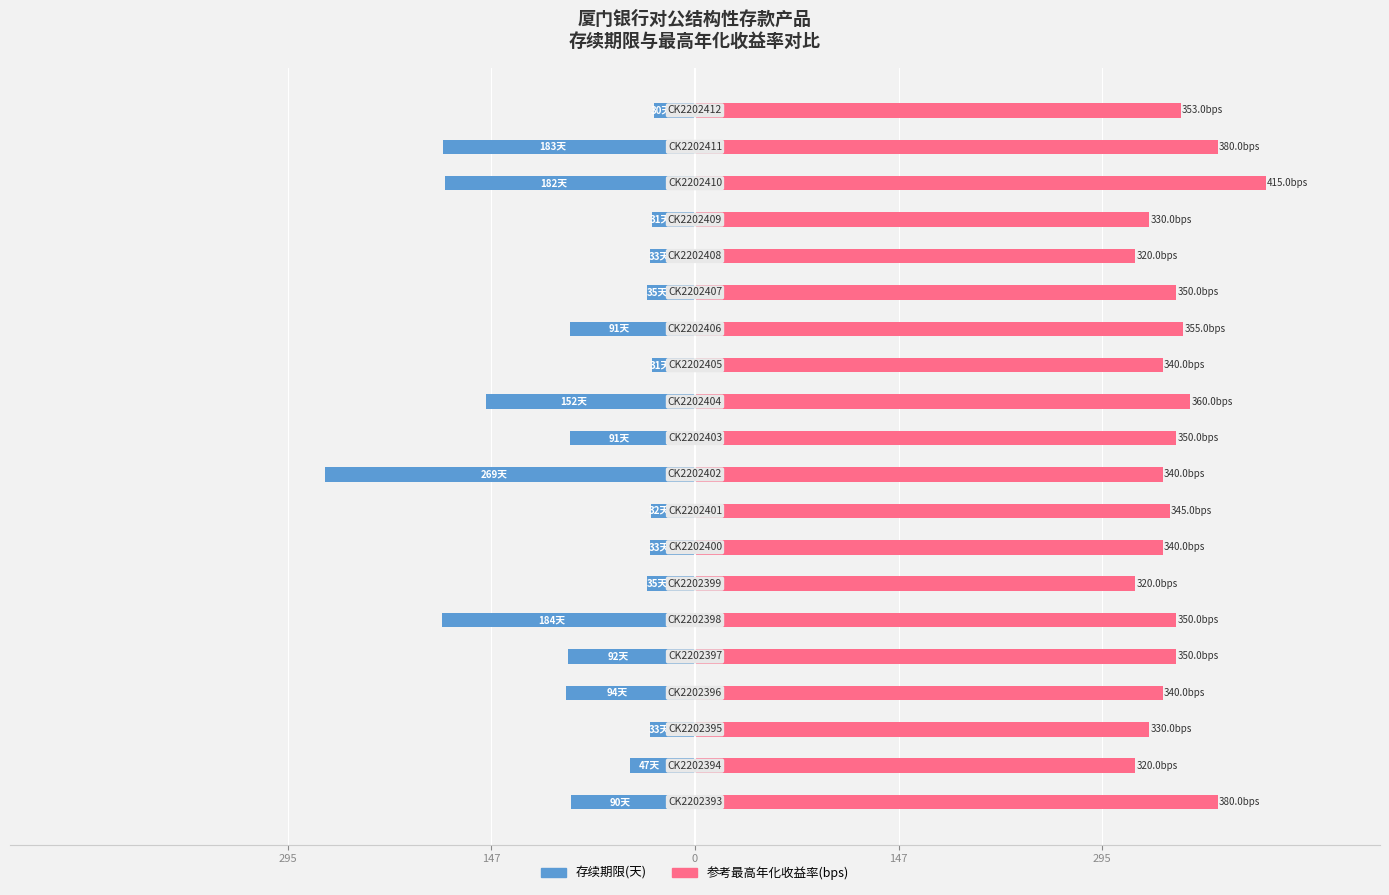

At 8, list the series in order from largest to smallest.

参考最高年化收益率(bps), 存续期限(天)